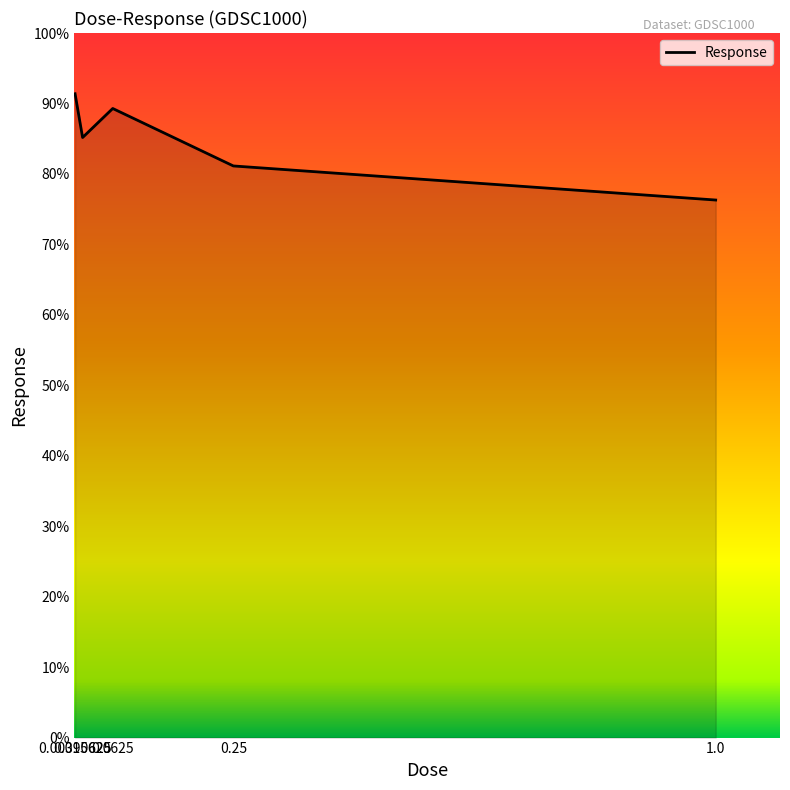

True or false: there are more than 0 points higher than both neighbors.

True